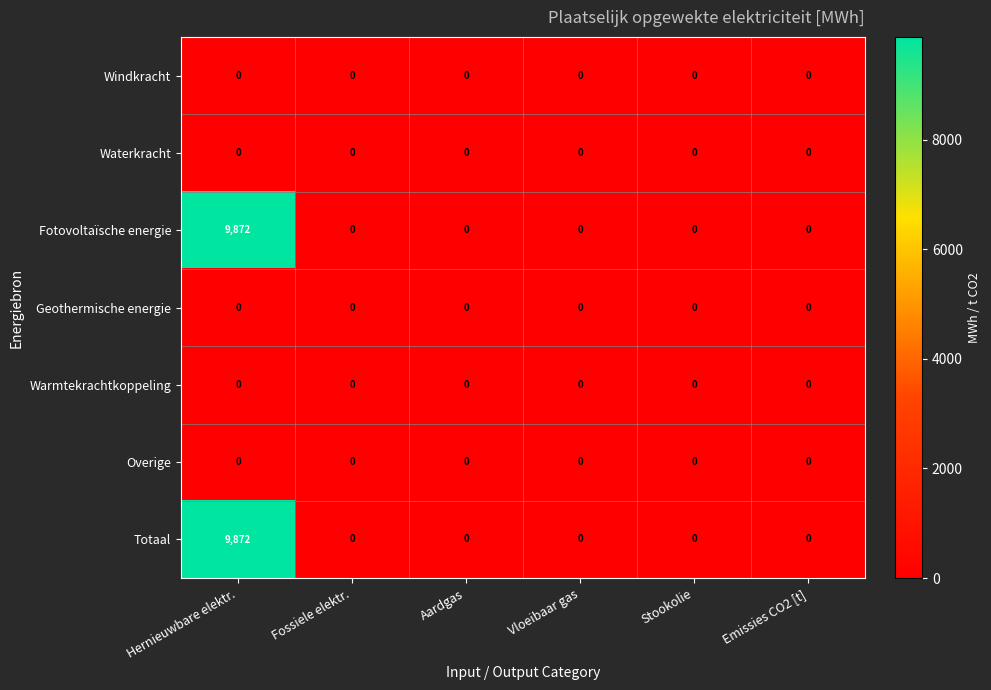

Is it true that Totaal equals 0 at Stookolie?

True